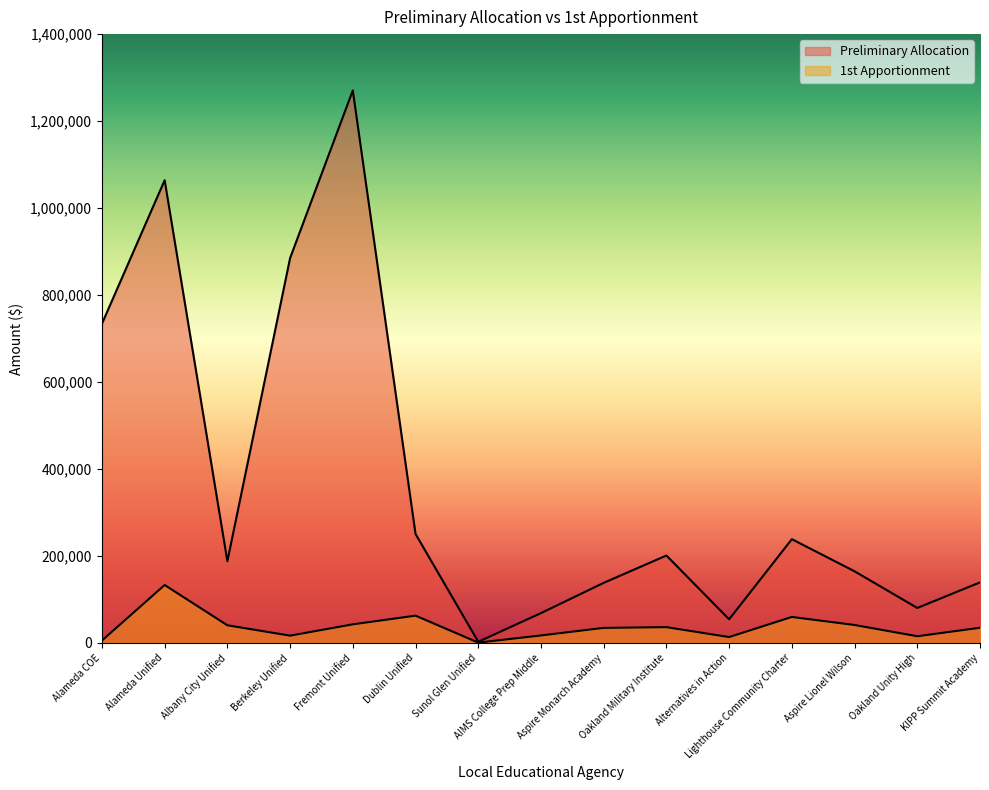

The Preliminary Allocation series shows 1063986 at Alameda Unified. True or false?

True